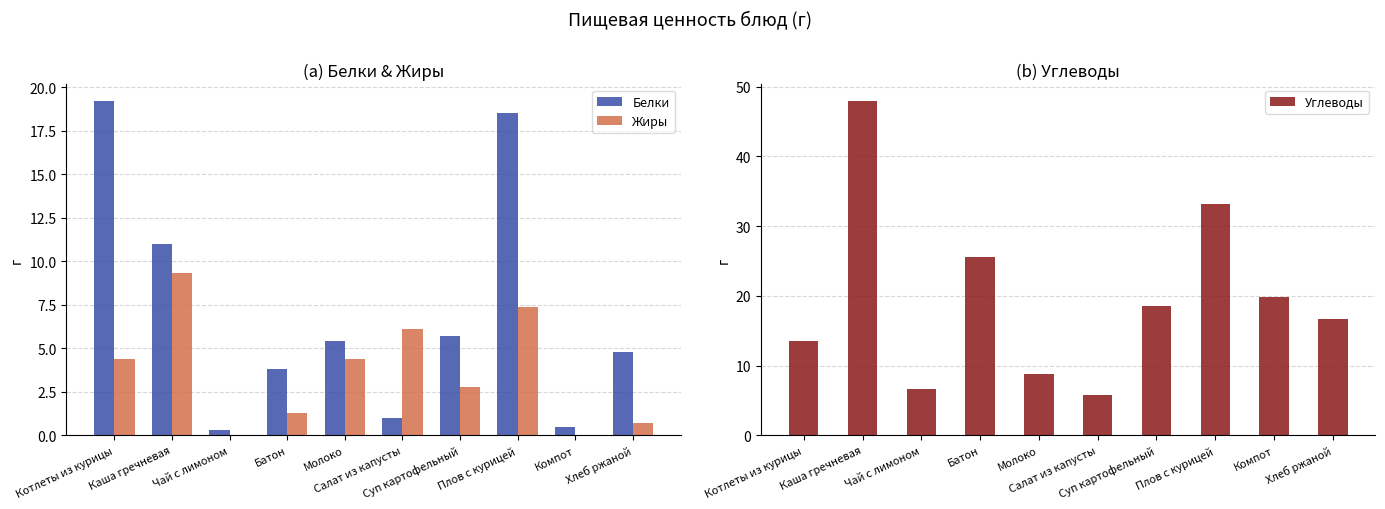

What is the value of the Жиры bar at the 8th from the left?

7.4